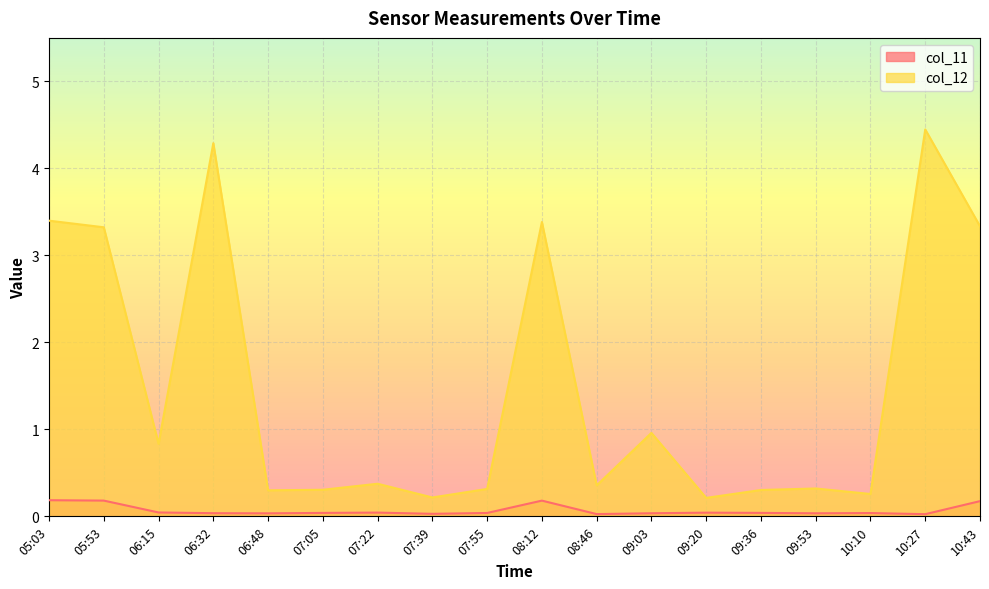

At which category is the sum across all series the highest?

10:27